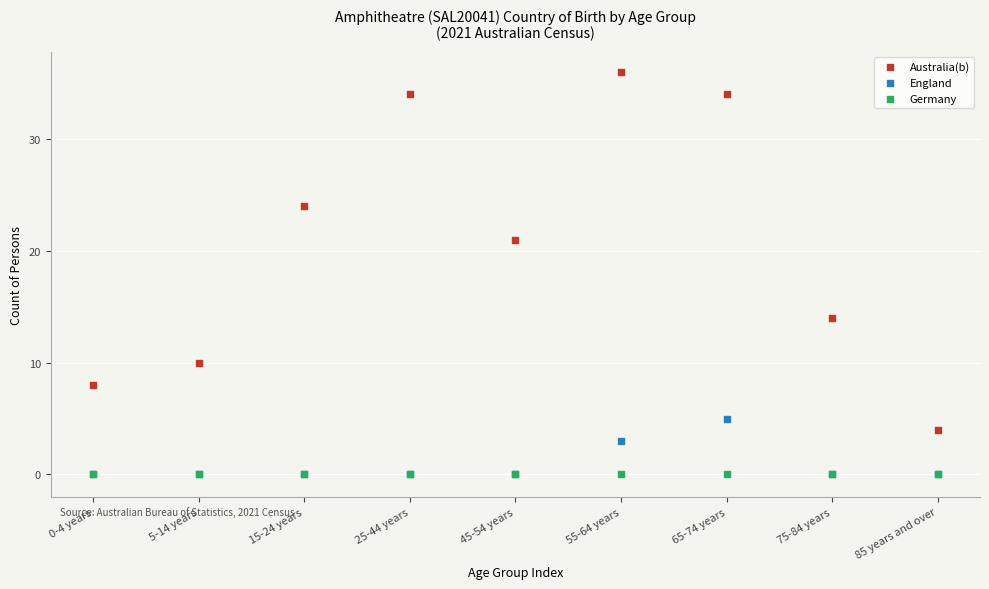

Across all series, what Y value is closest to 18?

21